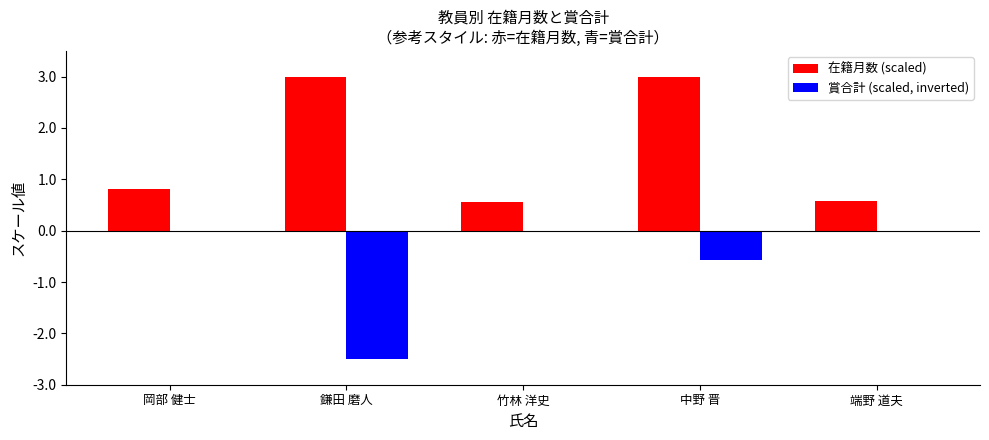

What is the total value across all series at 岡部 健士?

0.8